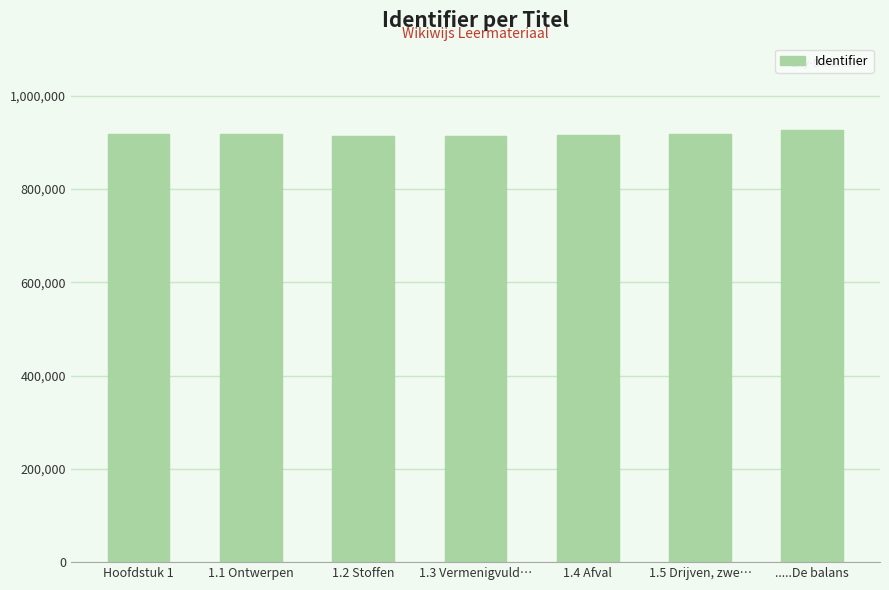

What is the greatest value displayed?

926423